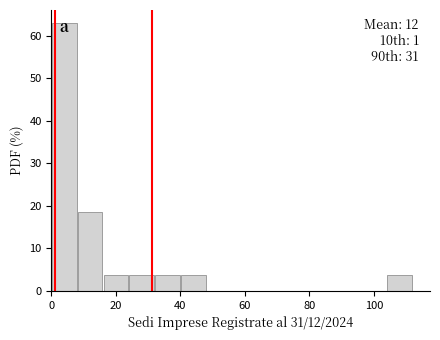

Which range on the x-axis has the tallest bar?

0 to 8